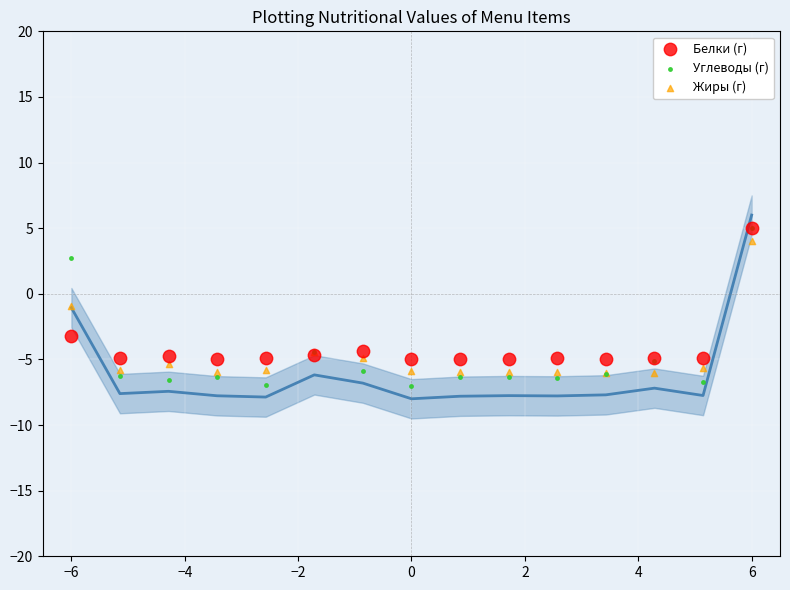

In the Белки (г) series, what Y value is closest to 0?

-3.2